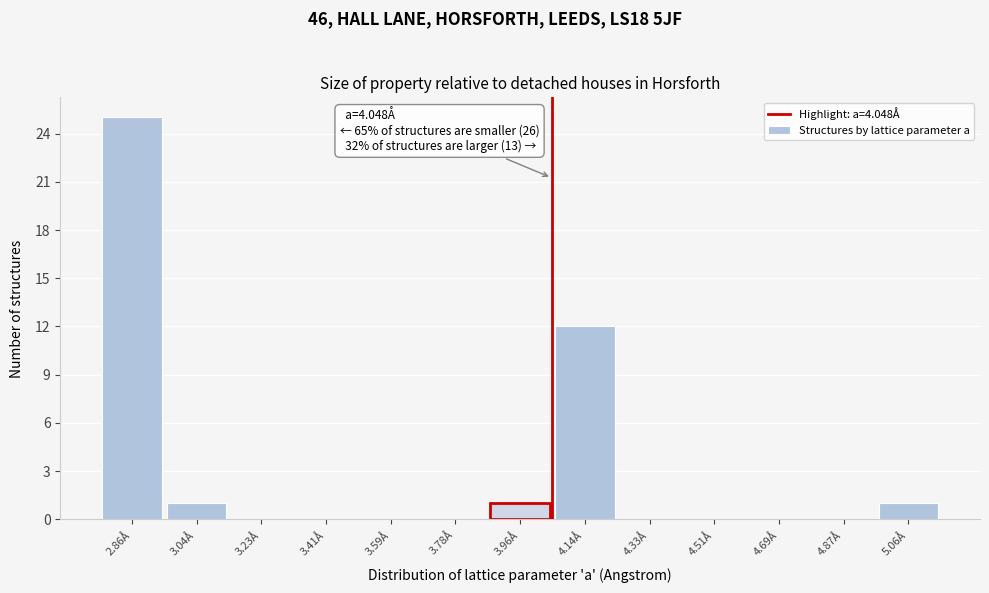

Which range on the x-axis has the tallest bar?

2.76 to 2.96